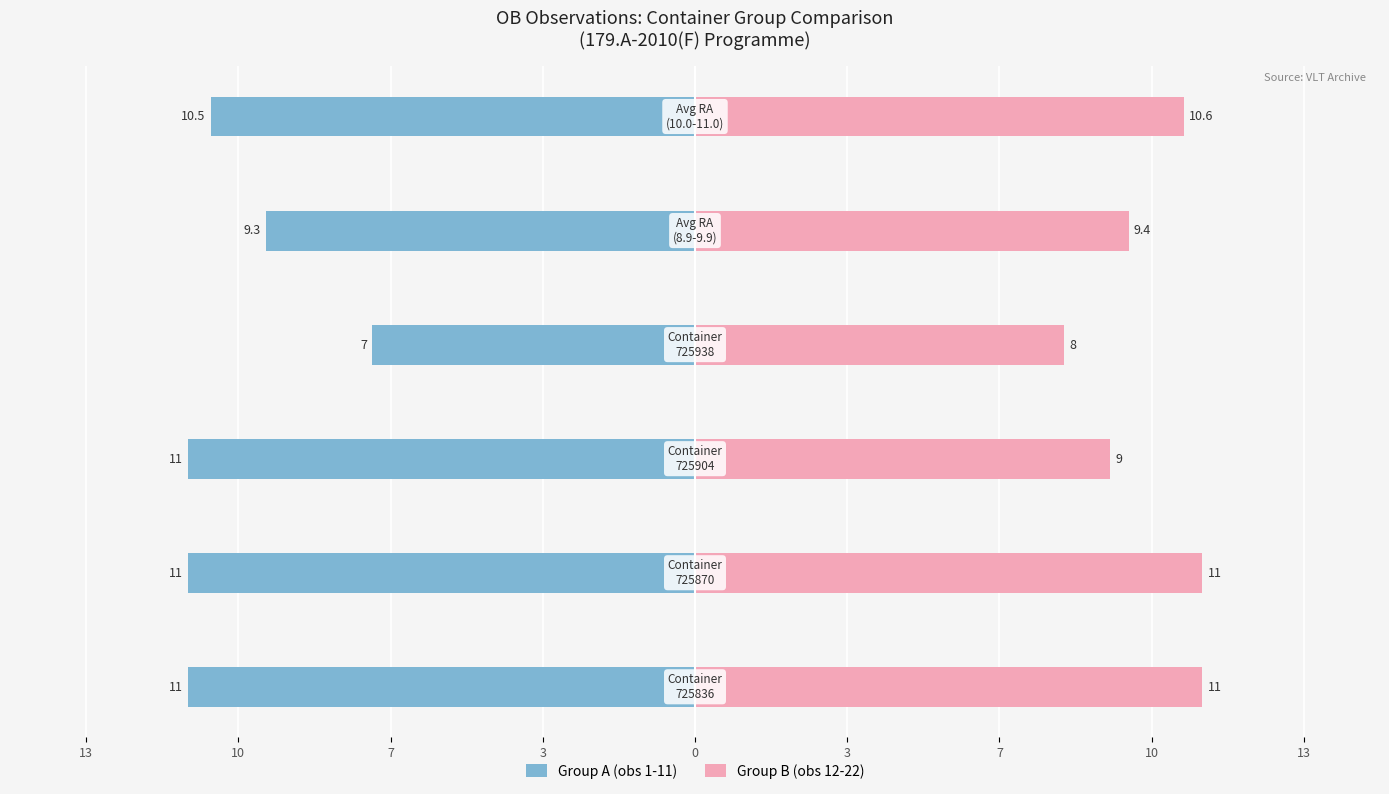

What are all the series names shown in the legend?

Group A (obs 1-11), Group B (obs 12-22)